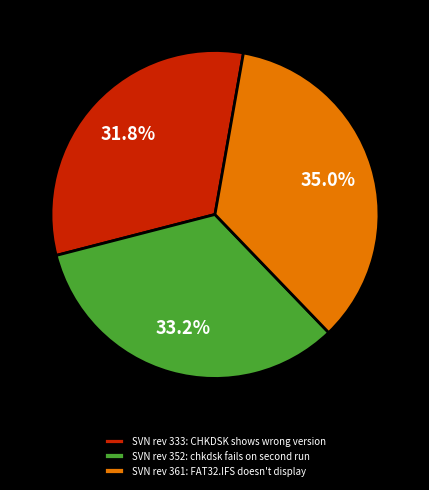

Rank the categories by value from lowest to highest.

SVN rev 333: CHKDSK shows wrong version, SVN rev 352: chkdsk fails on second run, SVN rev 361: FAT32.IFS doesn't display